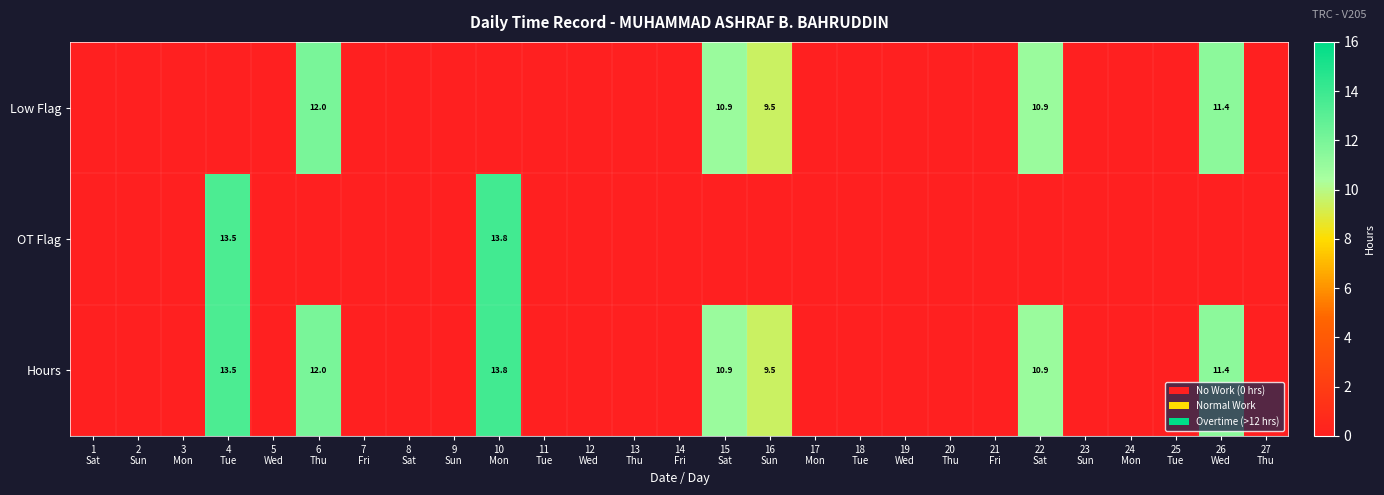

At how many categories does at least one series exceed 0?

7